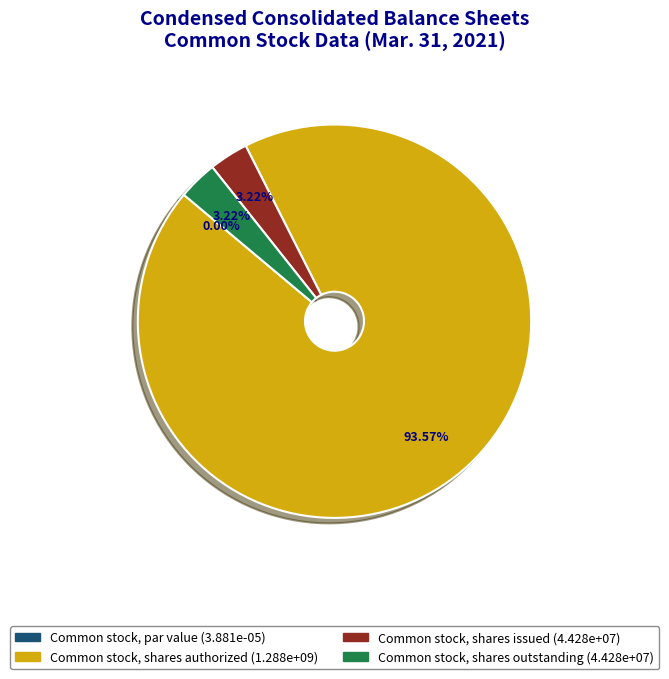

What is the change in value from Common stock, par value to Common stock, shares issued?

+44282073.0